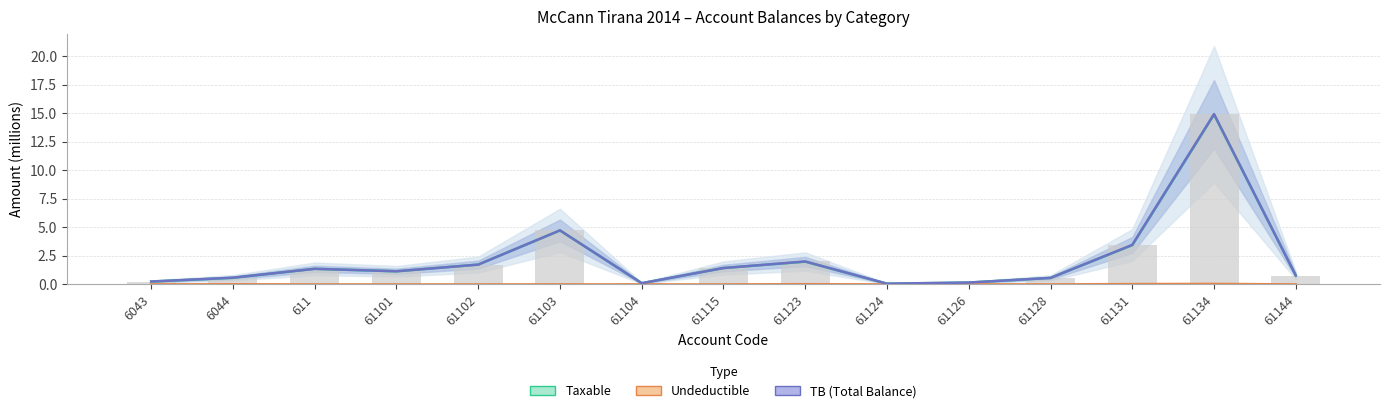

What is the label of the 7th bar from the left?

61104